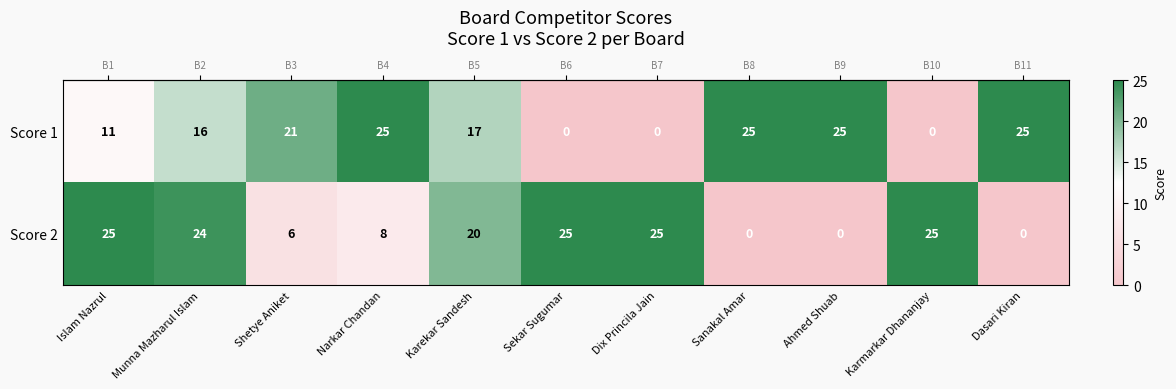

At how many categories does at least one series exceed 8?

11